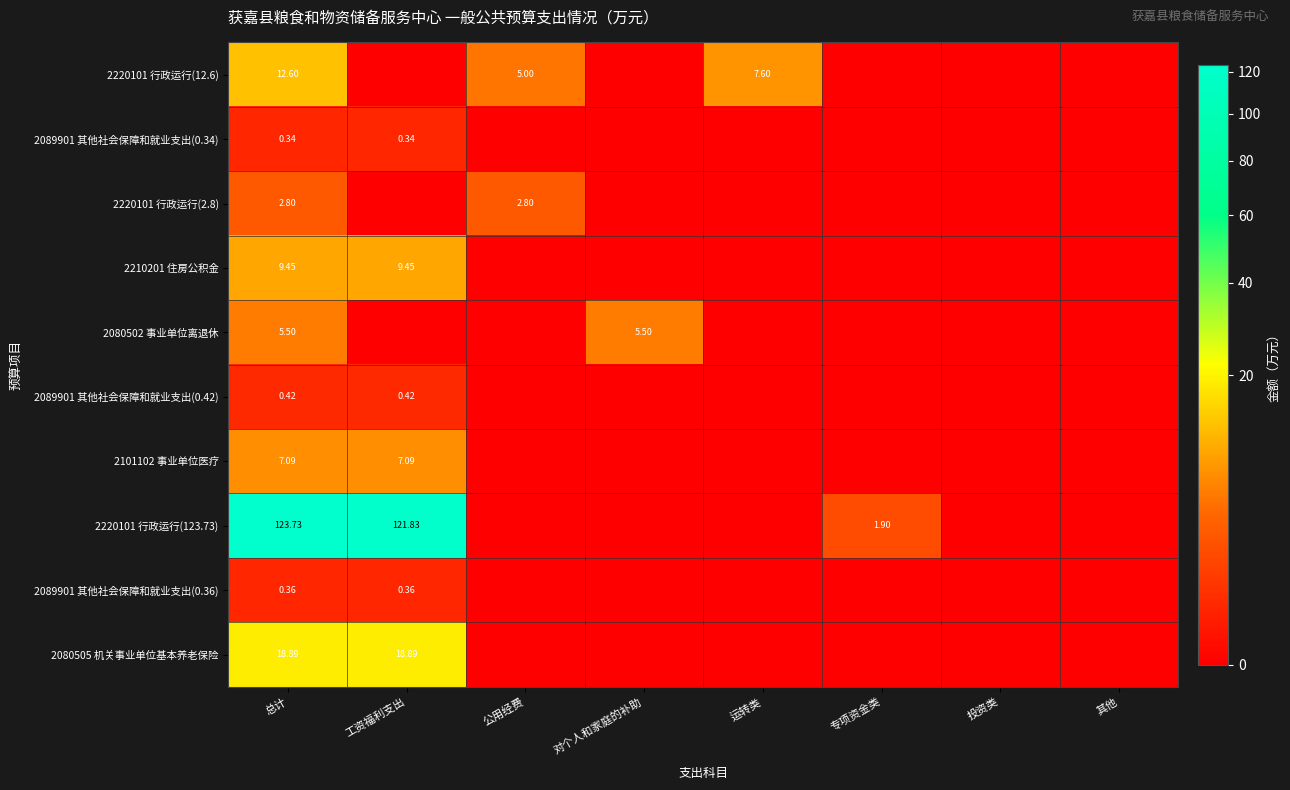

What is the difference between the maximum and minimum values in the 2220101 行政运行(2.8) series?

2.8